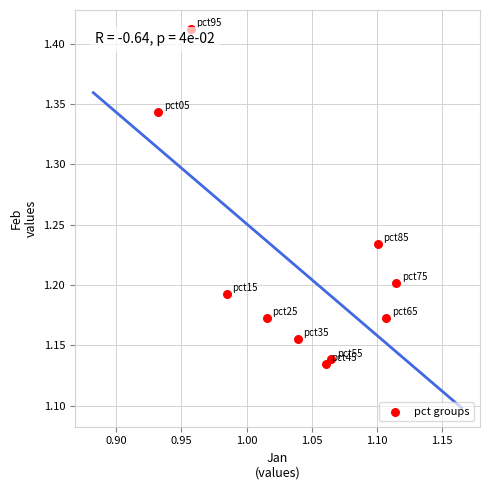

What is the range of Y values (max minus min)?

0.3